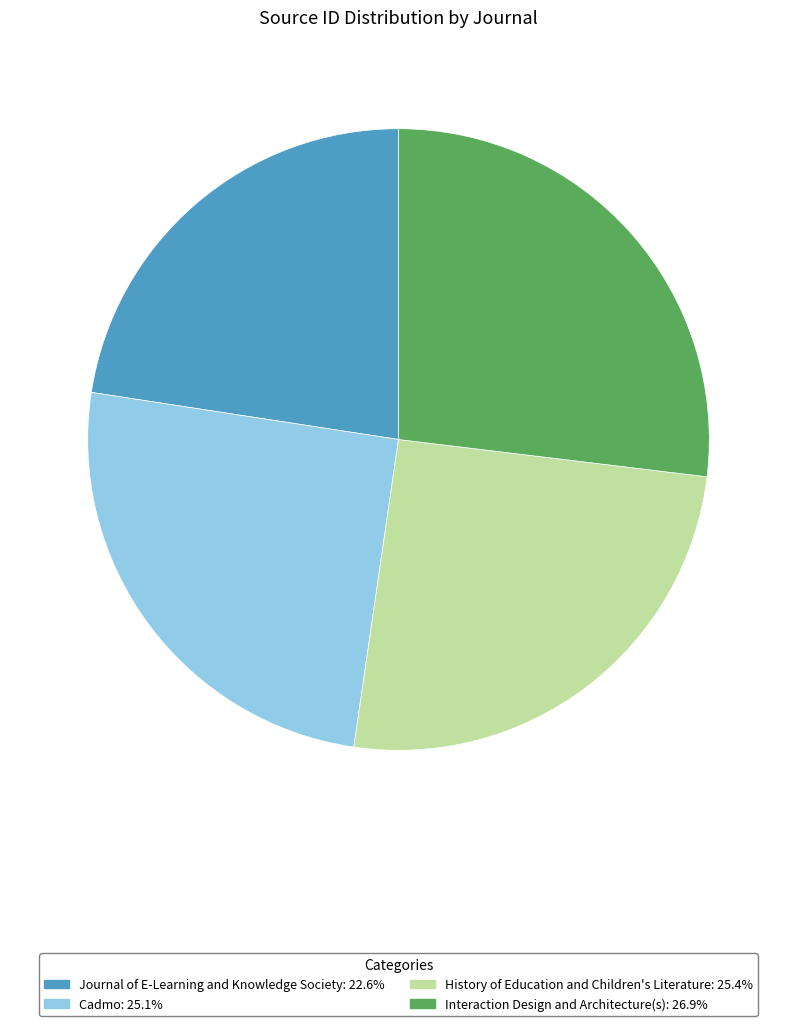

Count the number of slices in the pie.

4